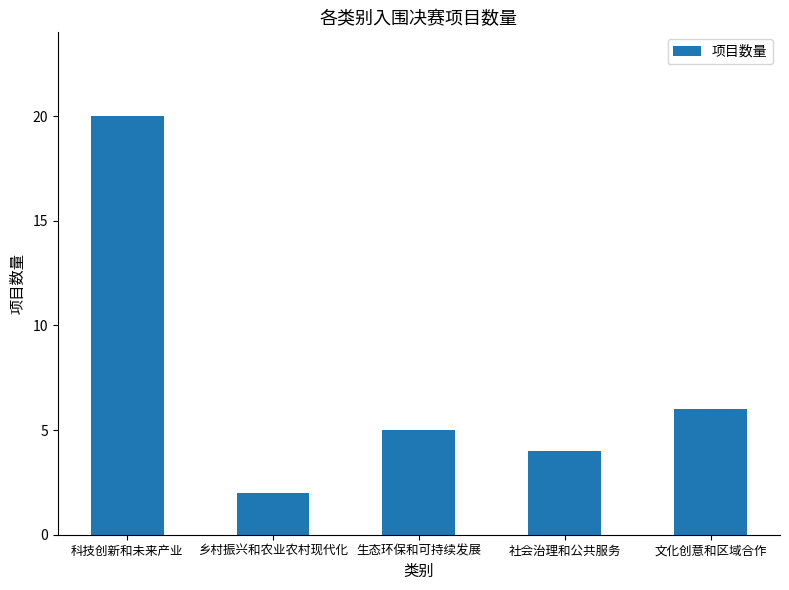

Reading right to left, list all the values displayed in this chart.

6	4	5	2	20